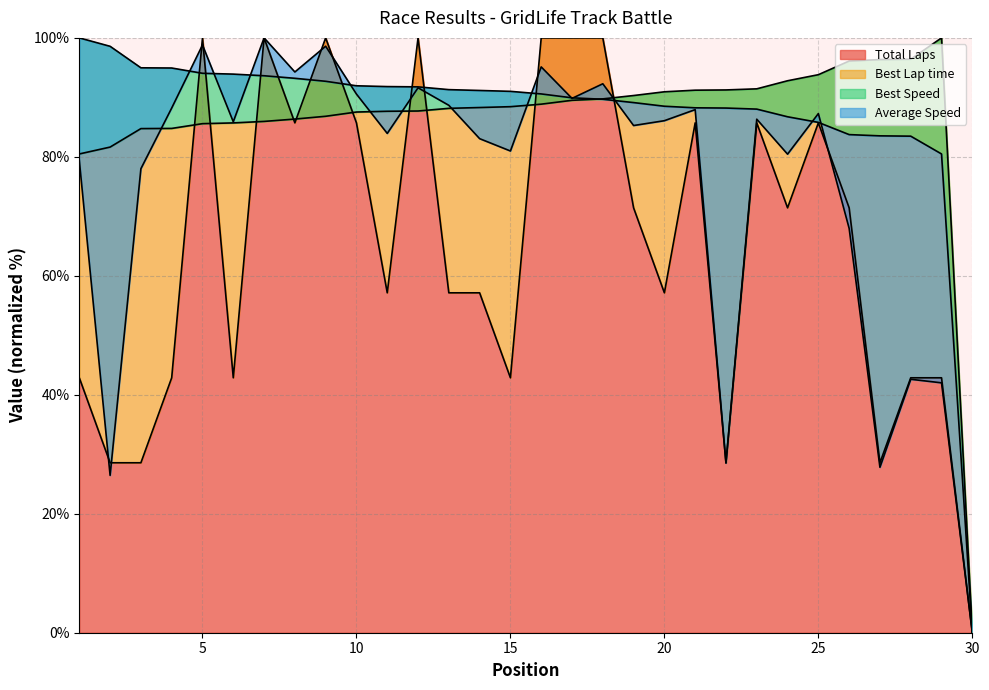

True or false: Best Speed and Best Lap time intersect in this chart.

True